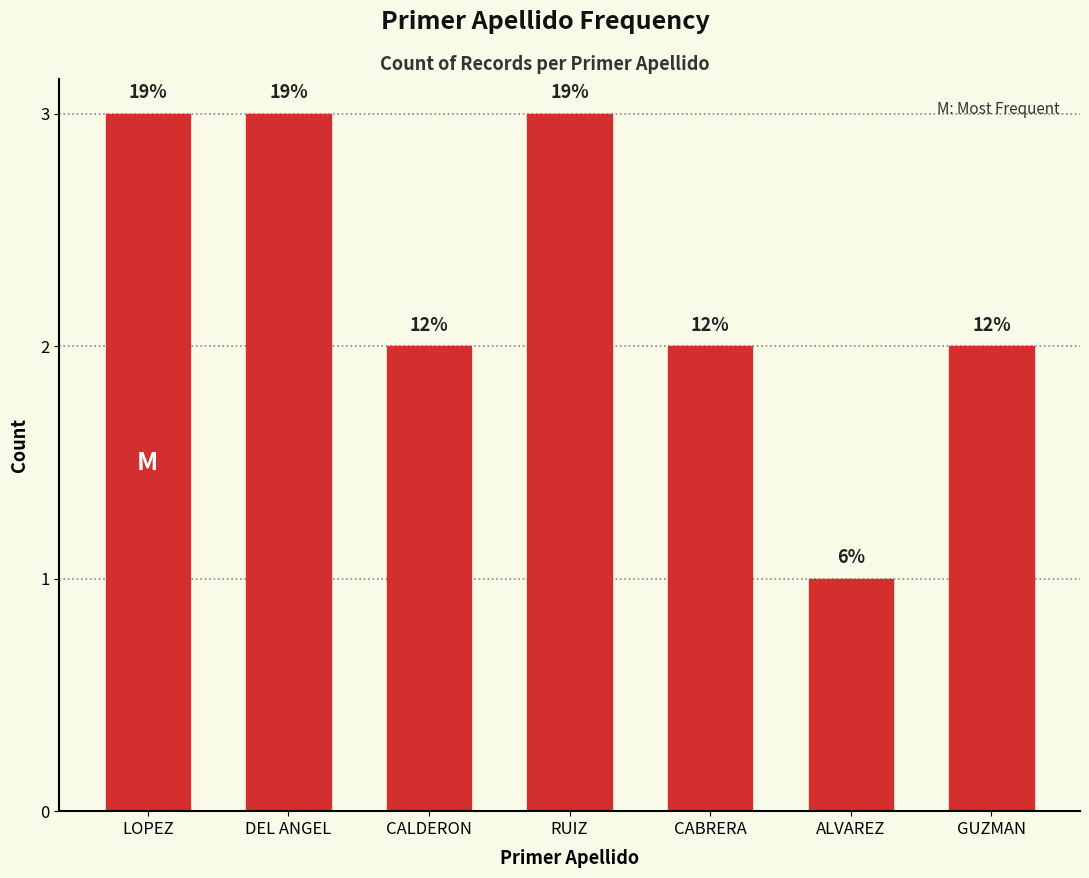

How many bars are there in total?

7